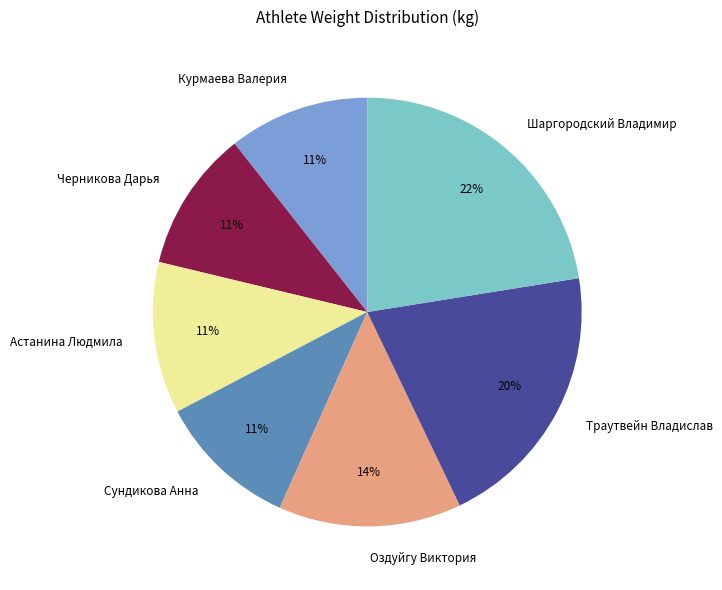

Is the sum of Астанина Людмила and Траутвейн Владислав greater than half?

No